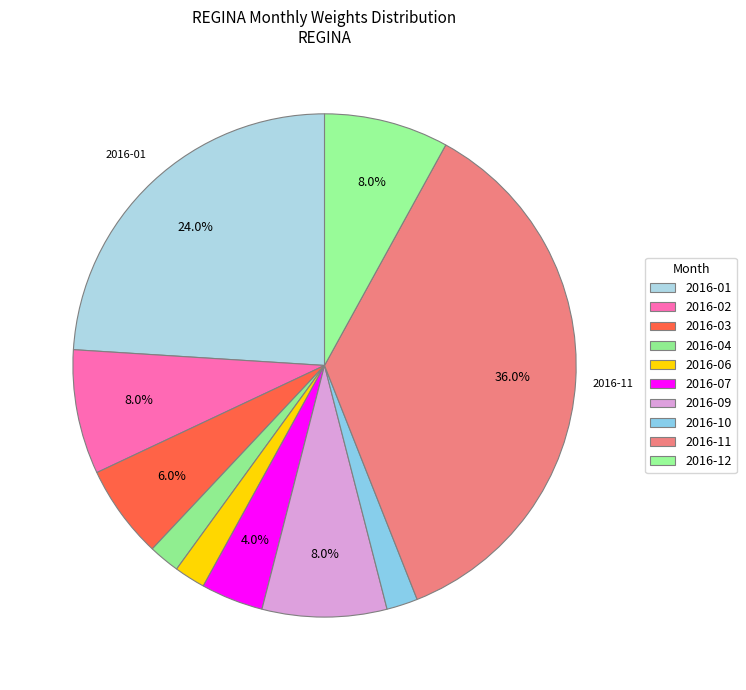

Does any single category account for the majority?

No